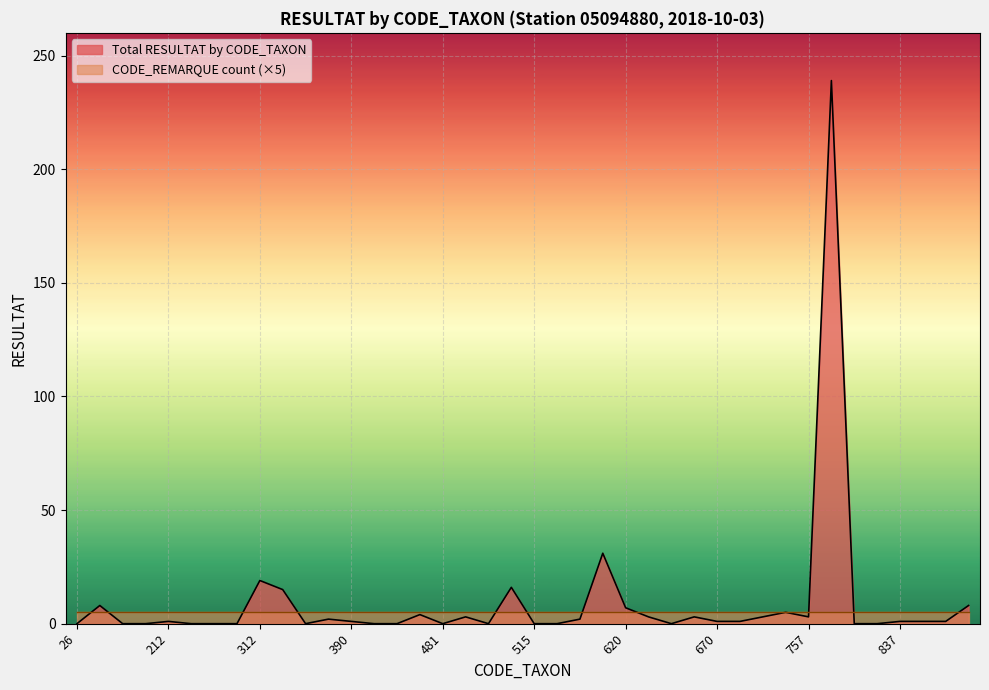

What is the change in value from 421 to 650?

+3